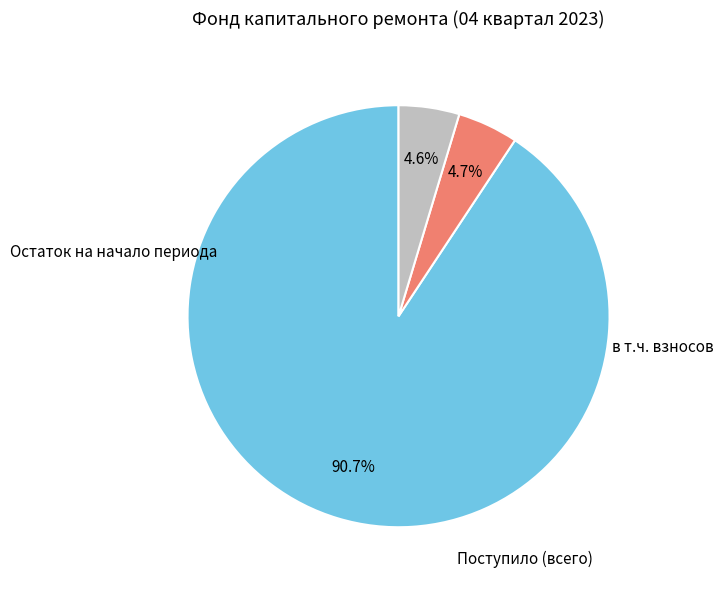

What is the change in value from Остаток на начало периода to Поступило (всего)?

-1127.1